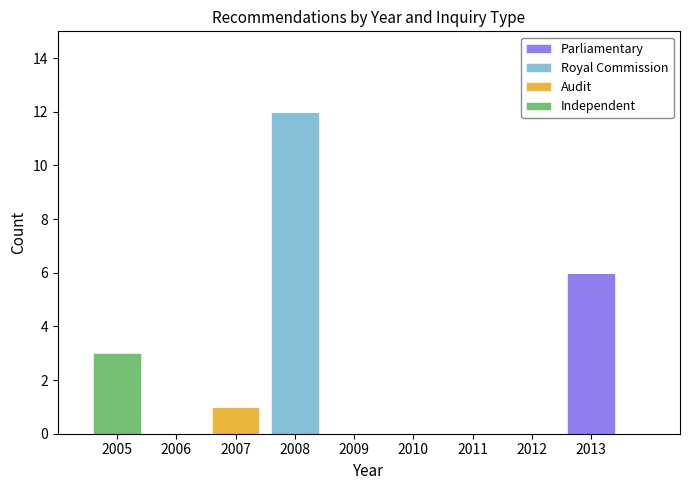

Which range on the x-axis has the tallest stacked bar (by total height)?

2007.5 to 2008.5